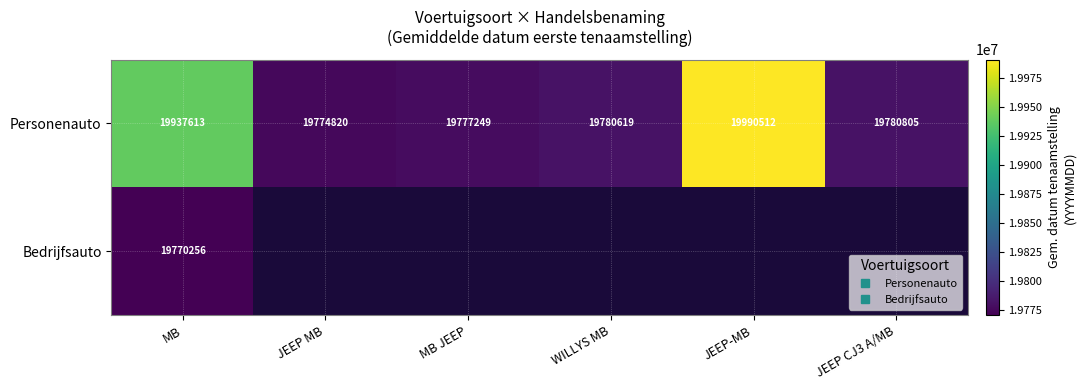

Which category has the lowest value in the Personenauto series?

JEEP MB